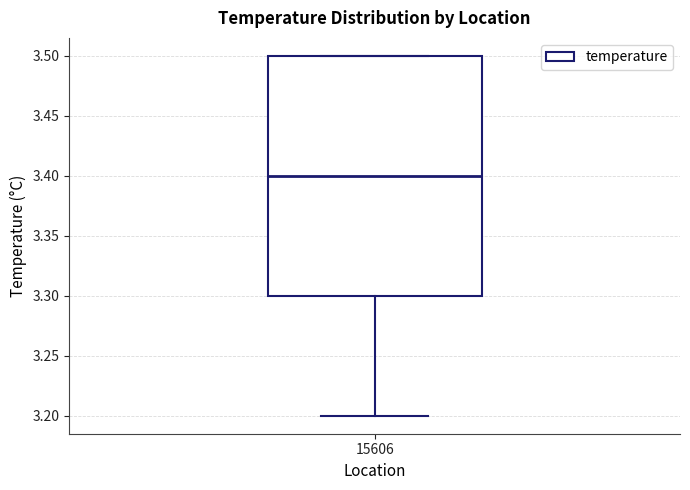

Transcribe this box plot: give where the median line is, the range the box spans, and where the two whiskers end, as read against the y-axis. The values are not printed on the chart, so give them approximately, as read against the axis.

median 3.4, box 3.3 to 3.5, whiskers 3.2 to 3.5